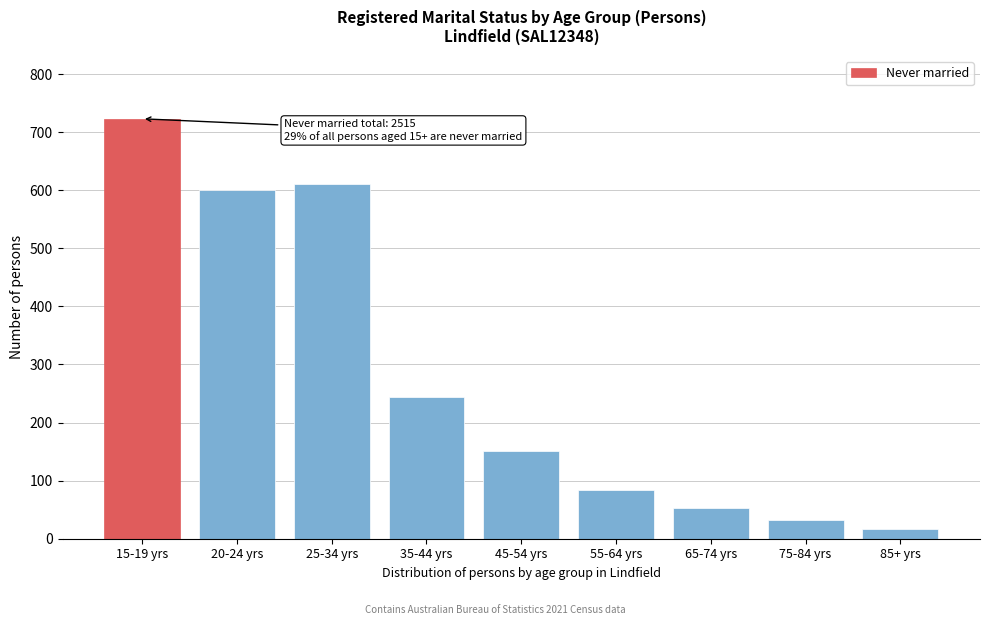

Reading right to left, extract all data points from this chart.

85+ yrs=17	75-84 yrs=32	65-74 yrs=53	55-64 yrs=84	45-54 yrs=151	35-44 yrs=244	25-34 yrs=611	20-24 yrs=600	15-19 yrs=723